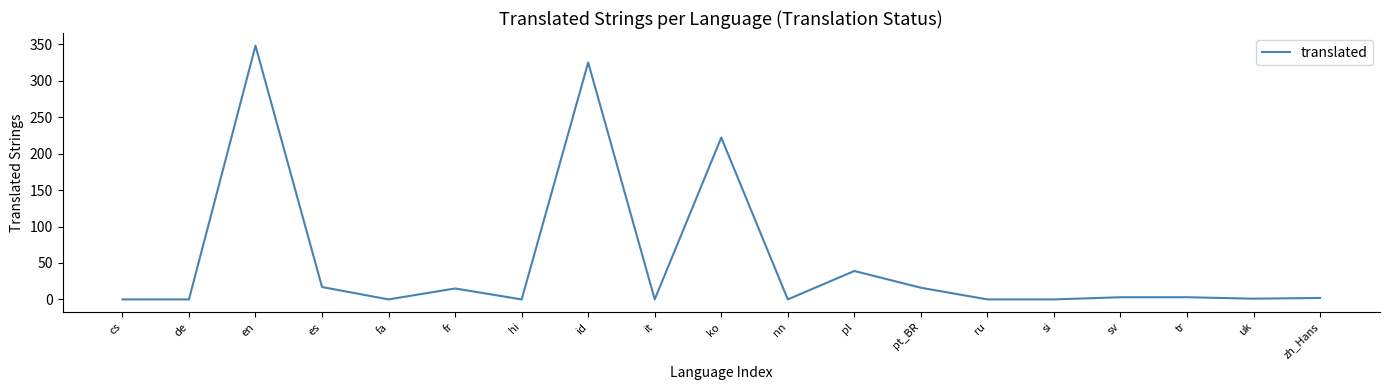

What value does the data have at pt_BR?

16